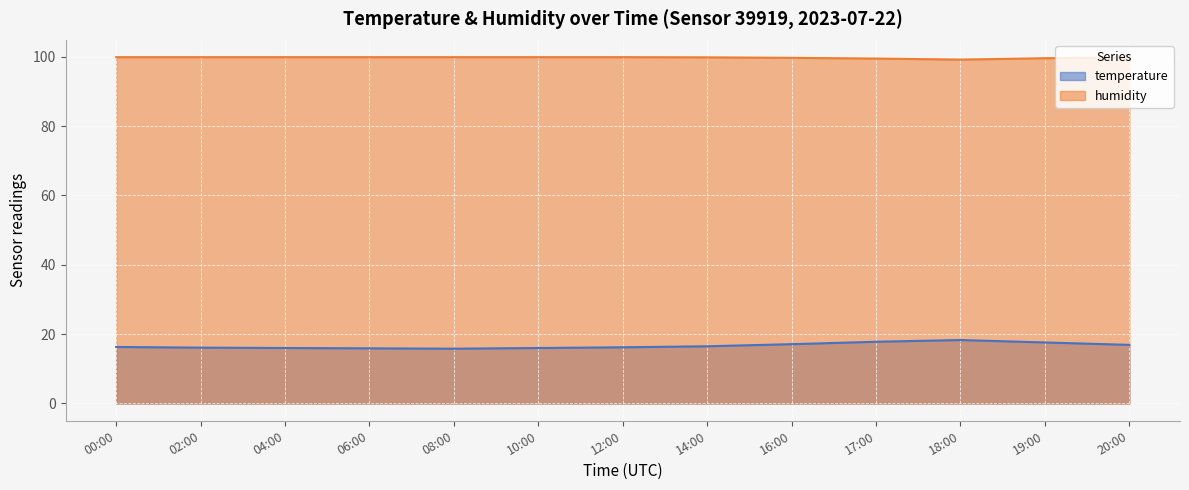

Rank the series at 02:00 from highest to lowest value.

humidity, temperature